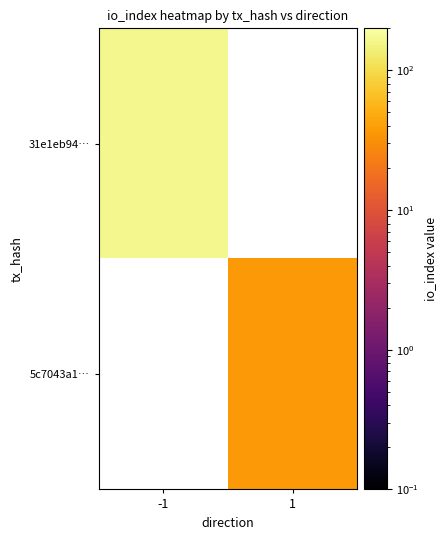

How many series are shown in this chart?

2